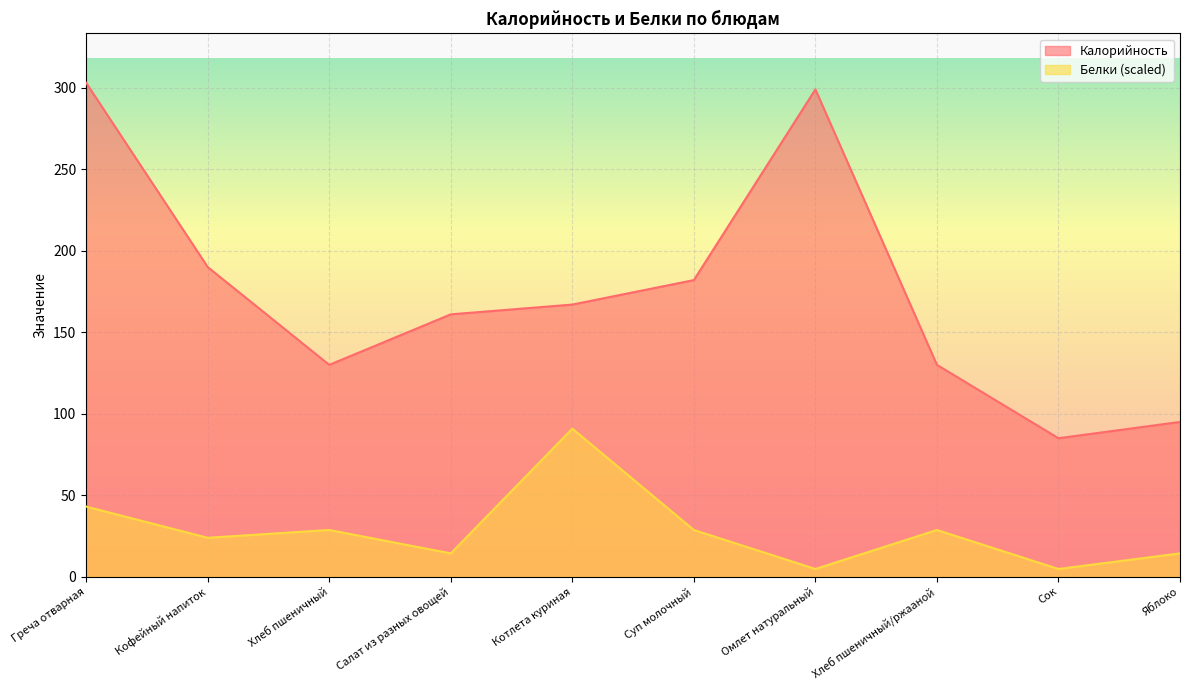

At which category does the chart reach its minimum across all series?

Омлет натуральный